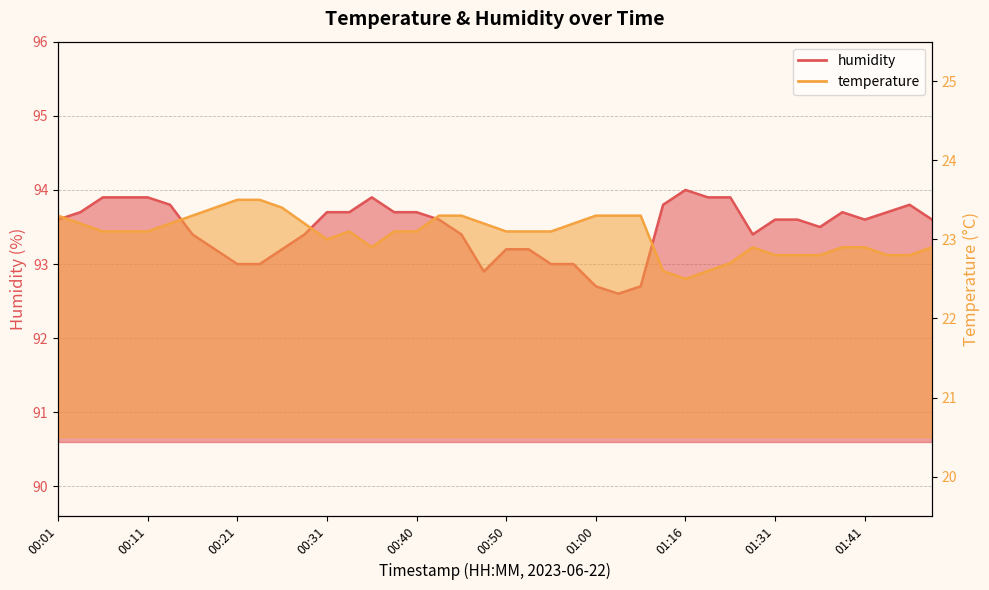

What is the label of the 31st point from the left?

01:21